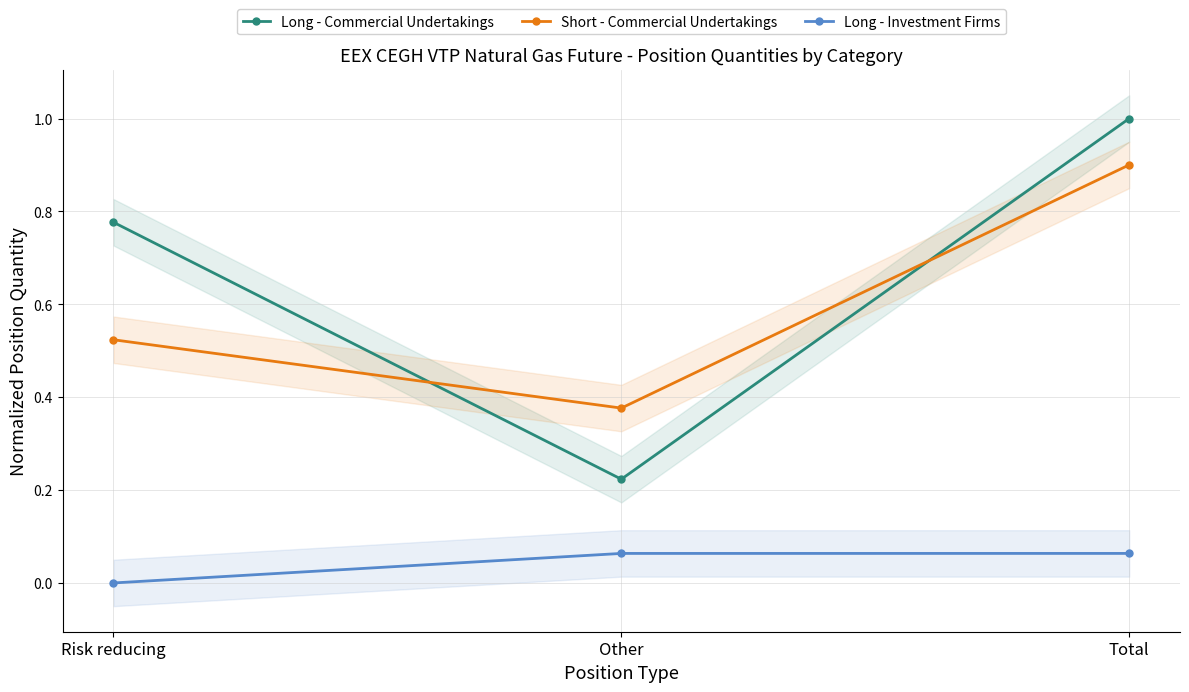

What is the difference between the maximum and minimum values in the Long - Commercial Undertakings series?

0.8